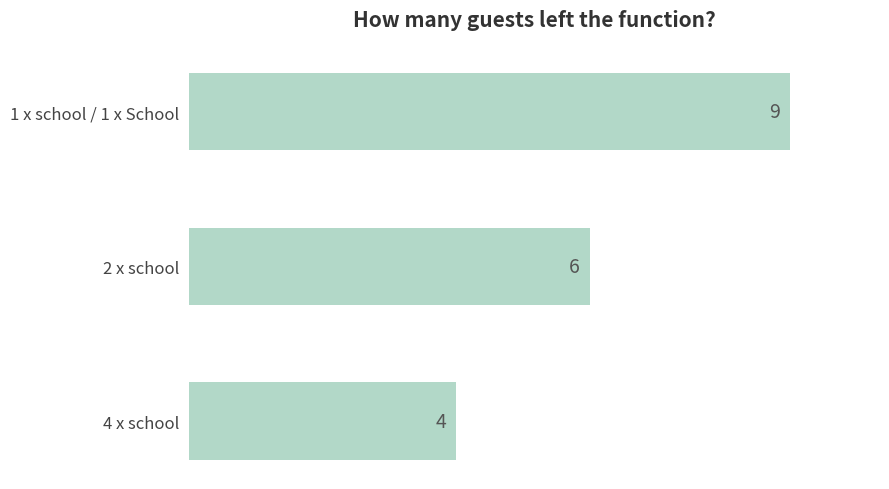

What is the label of the 2nd bar from the bottom?

2 x school